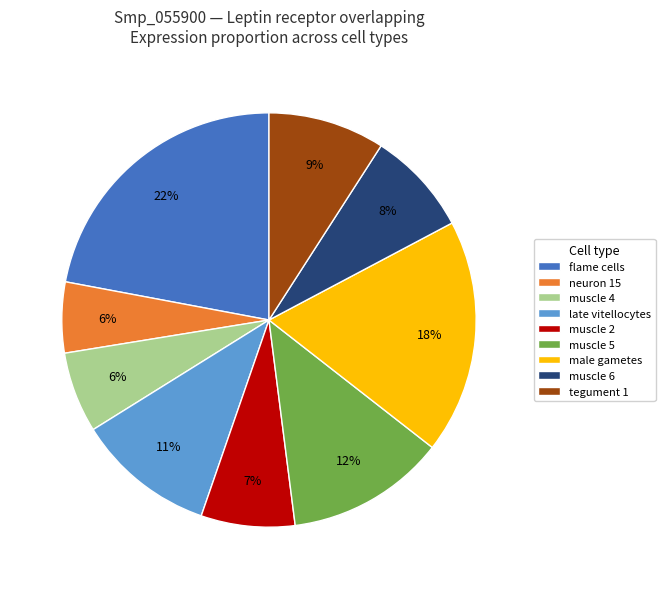

How many slices are in this pie chart?

9